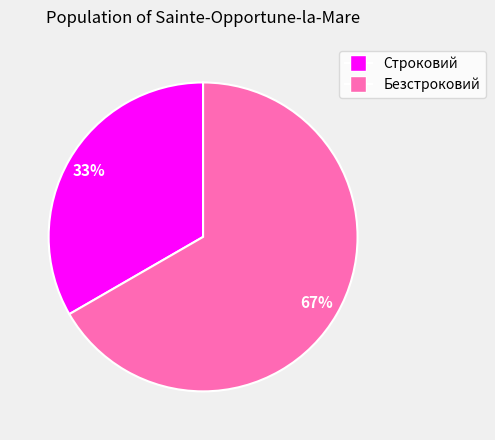

What is the ratio of the value at Безстроковий to the value at Строковий?

2.0